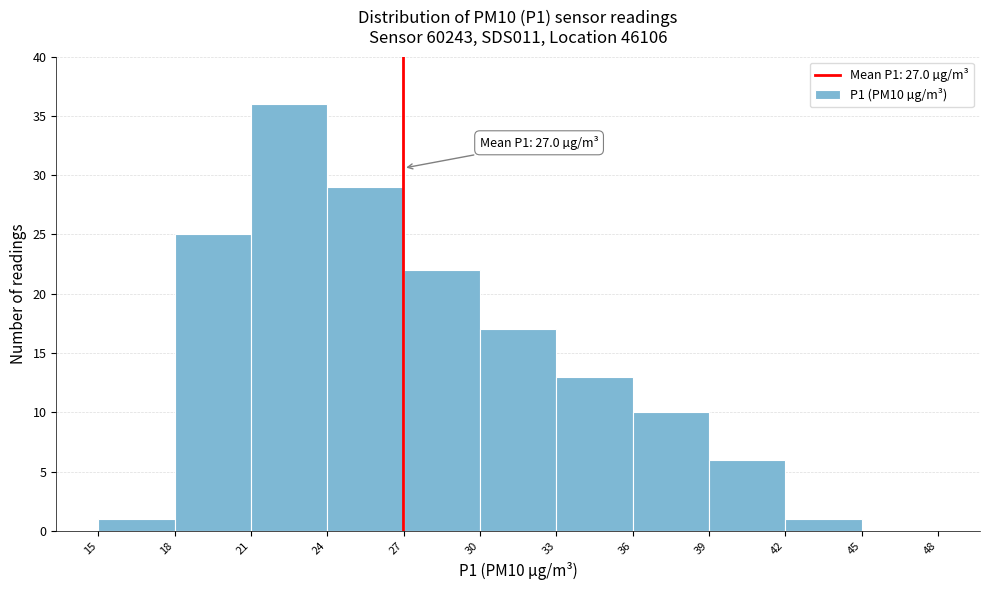

Over which range of the x-axis is the bar tallest?

21 to 24